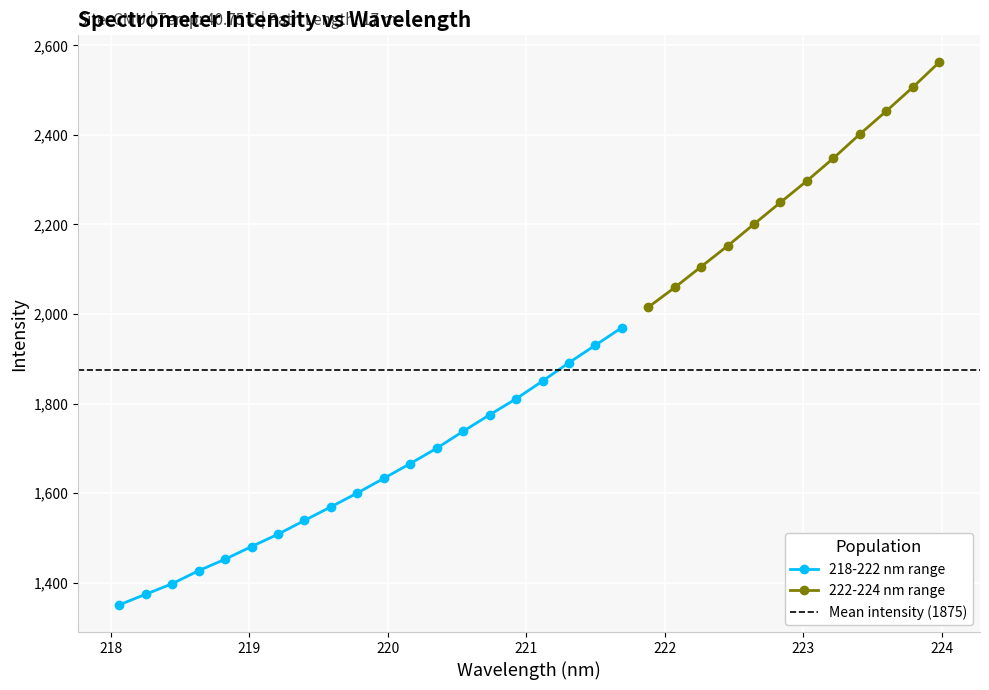

List the labels in order of value, largest first.

221.6902, 221.4993, 221.3083, 221.1174, 220.9264, 220.7354, 220.5444, 220.3533, 220.1623, 219.9712, 219.7801, 219.589, 219.3979, 219.2067, 219.0156, 218.8244, 218.6332, 218.442, 218.2508, 218.0596